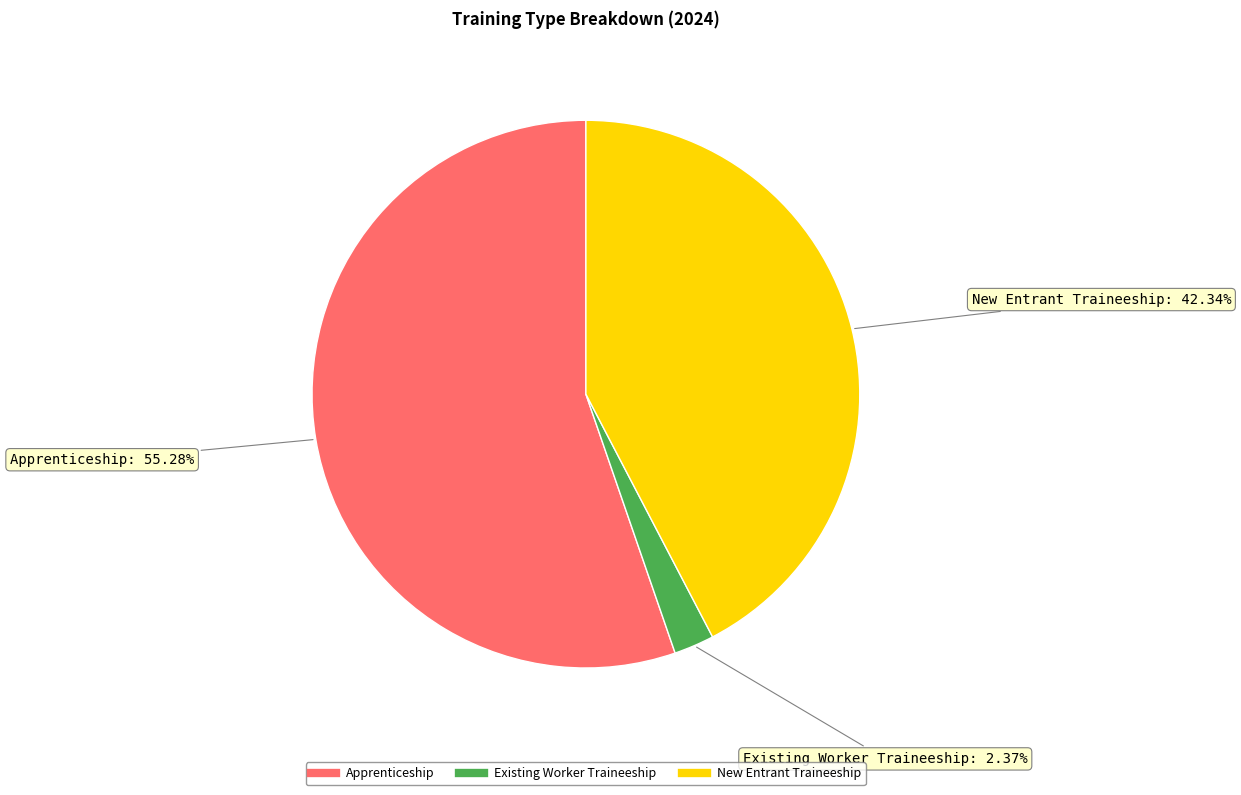

Between Existing Worker Traineeship and Apprenticeship, which is larger?

Apprenticeship